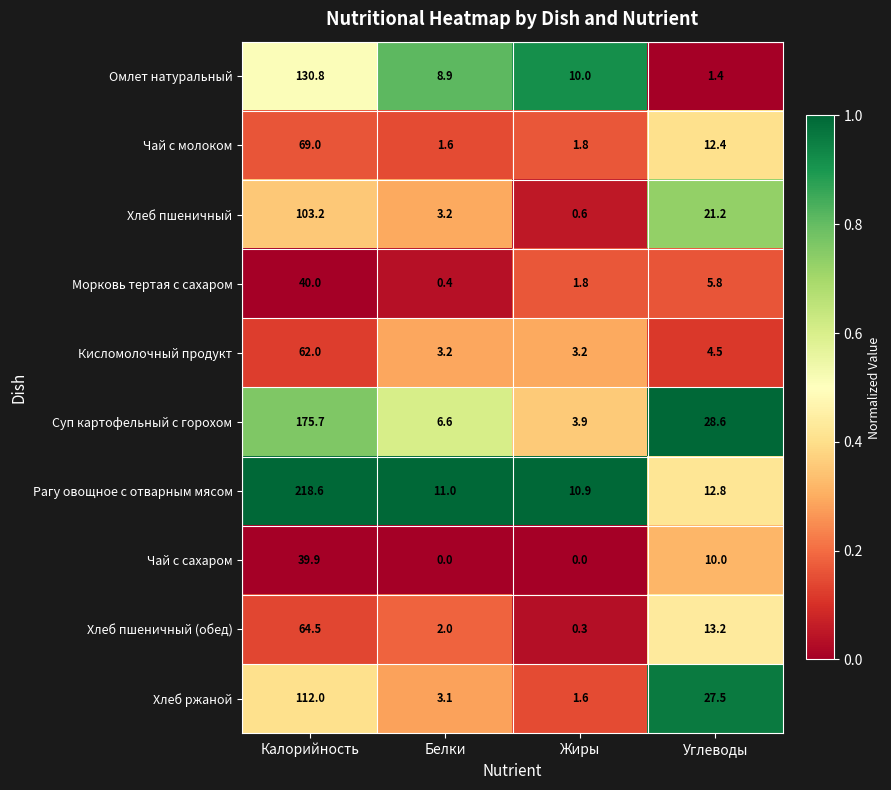

What is the maximum value shown in the chart?

218.6